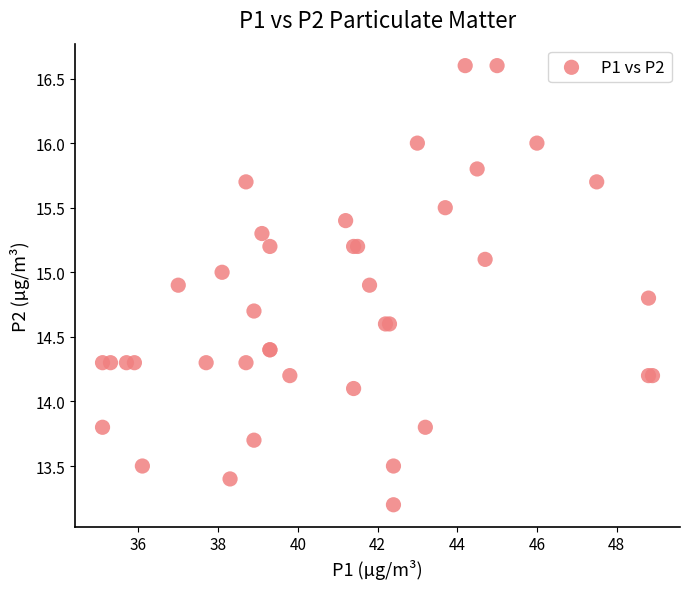

What Y value in the scatter plot is closest to 14?

14.1